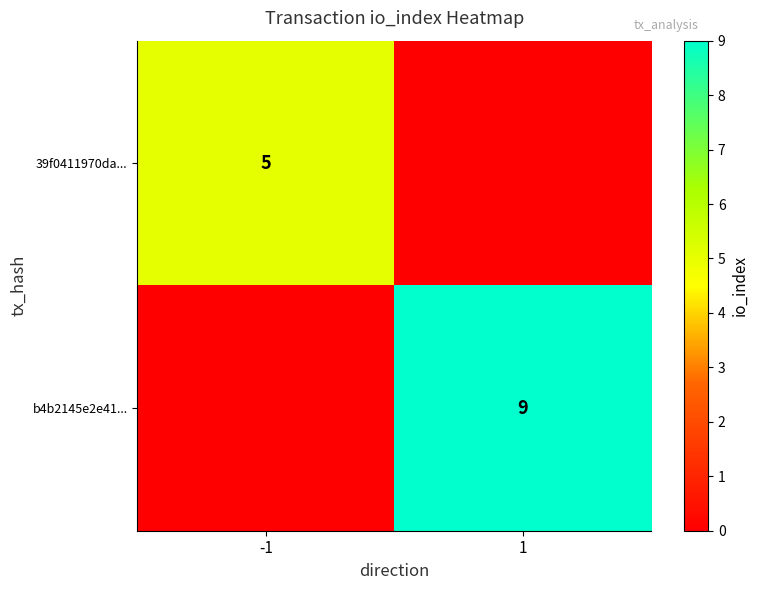

True or false: 39f0411970da... has a value of 3 at -1.

False